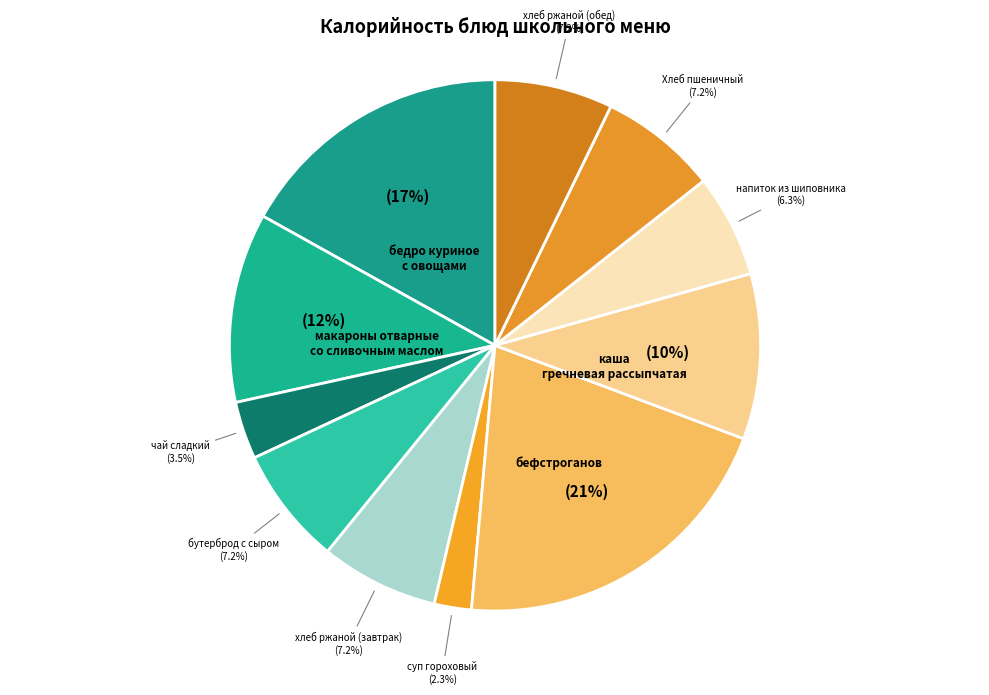

What is the smallest slice in the pie chart?

суп гороховый